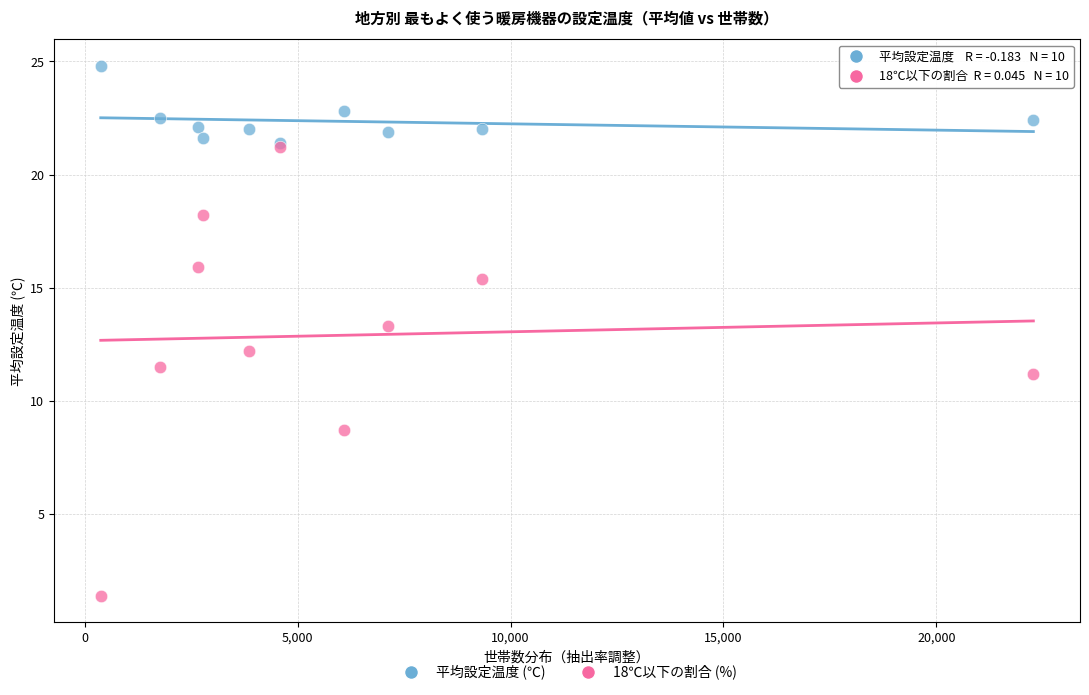

Which series contains the lowest Y value?

18℃以下の割合 (%)